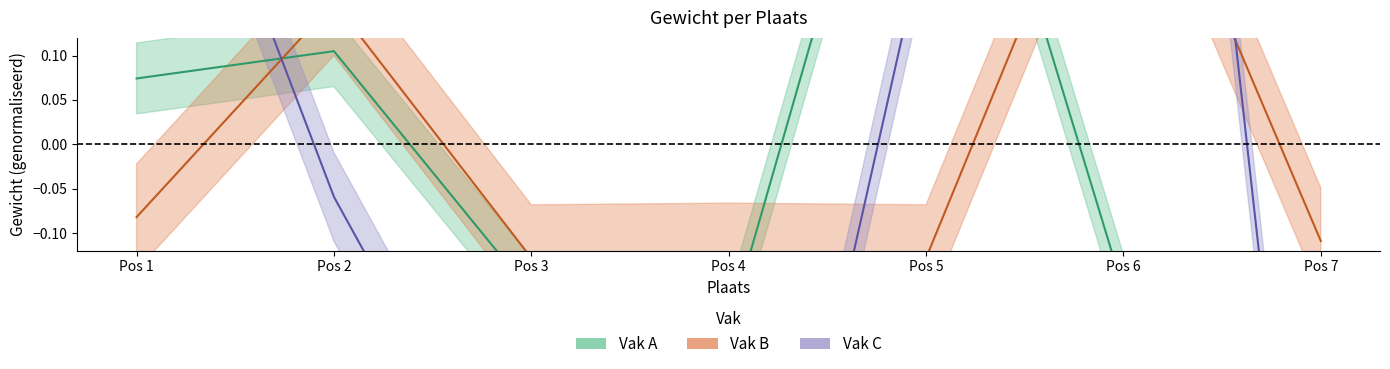

True or false: Vak B has a value of 0.3 at Pos 2.

False